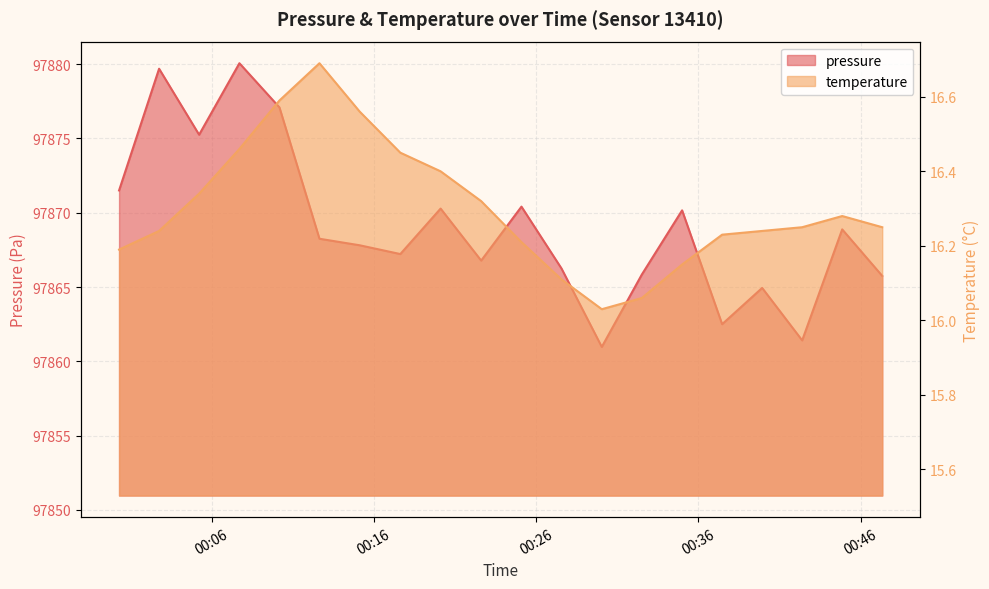

Which series has the widest spread of values?

pressure